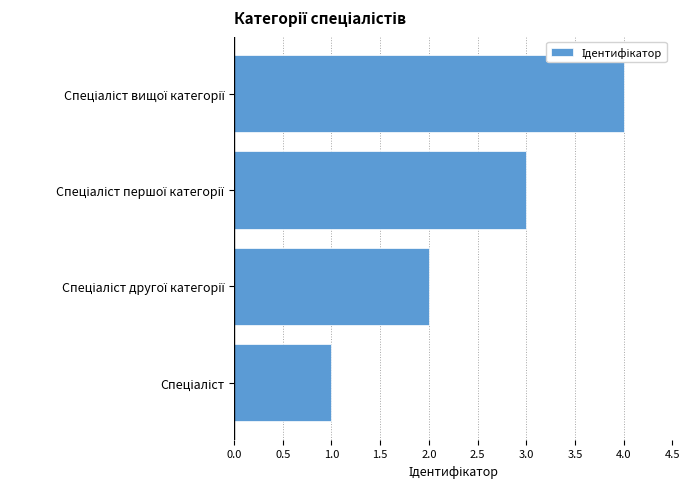

What is the maximum value shown in the chart?

4